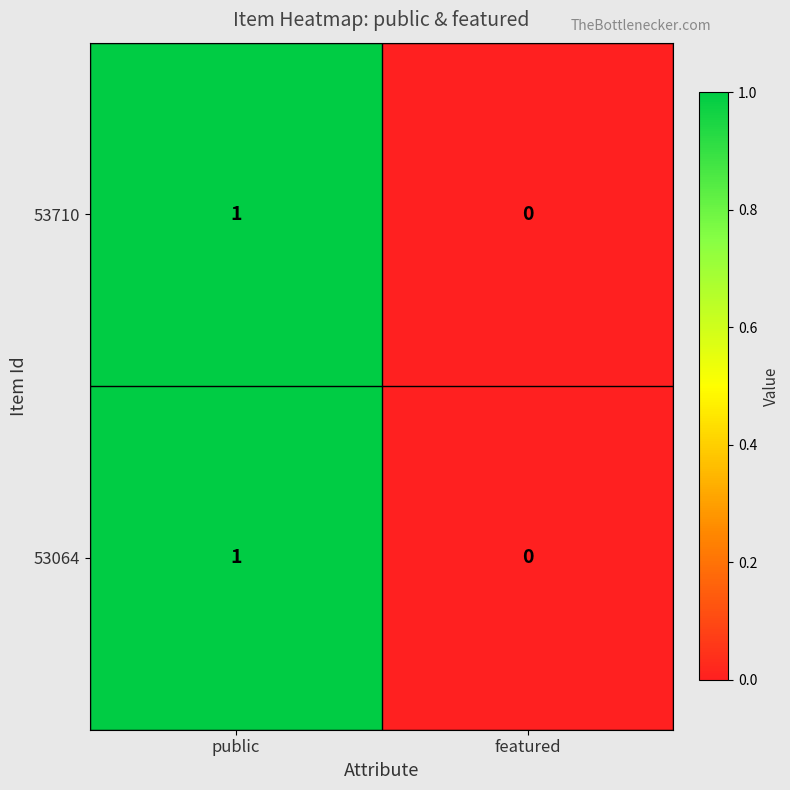

Which category has the lowest value in the 53710 series?

featured